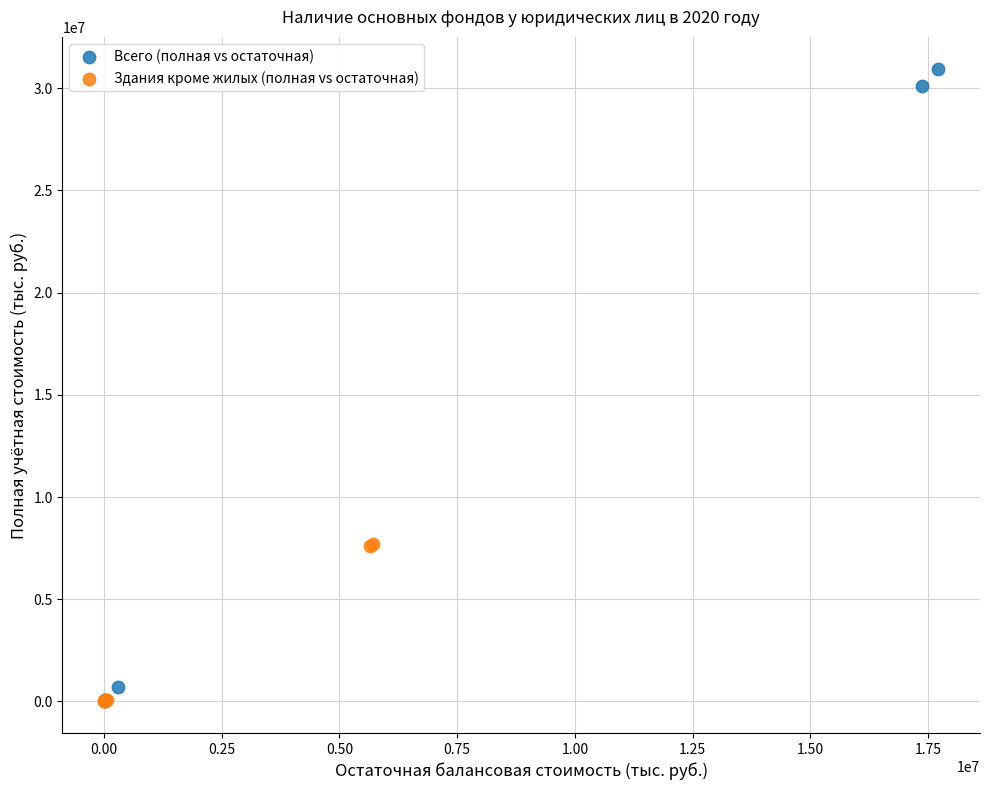

Which series has the largest Y range (max minus min)?

Всего (полная vs остаточная)